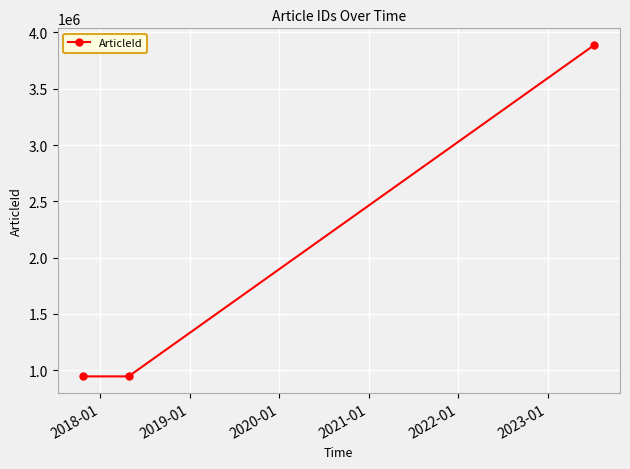

What is the value of the 2nd point from the left?

945803